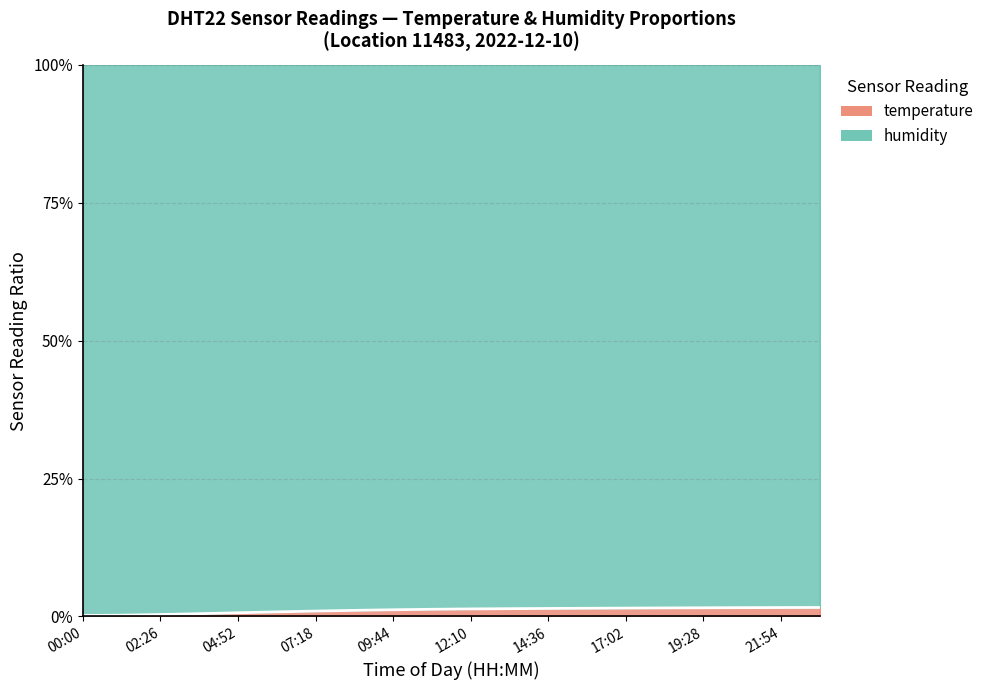

How many values are between 0 and 1?

20